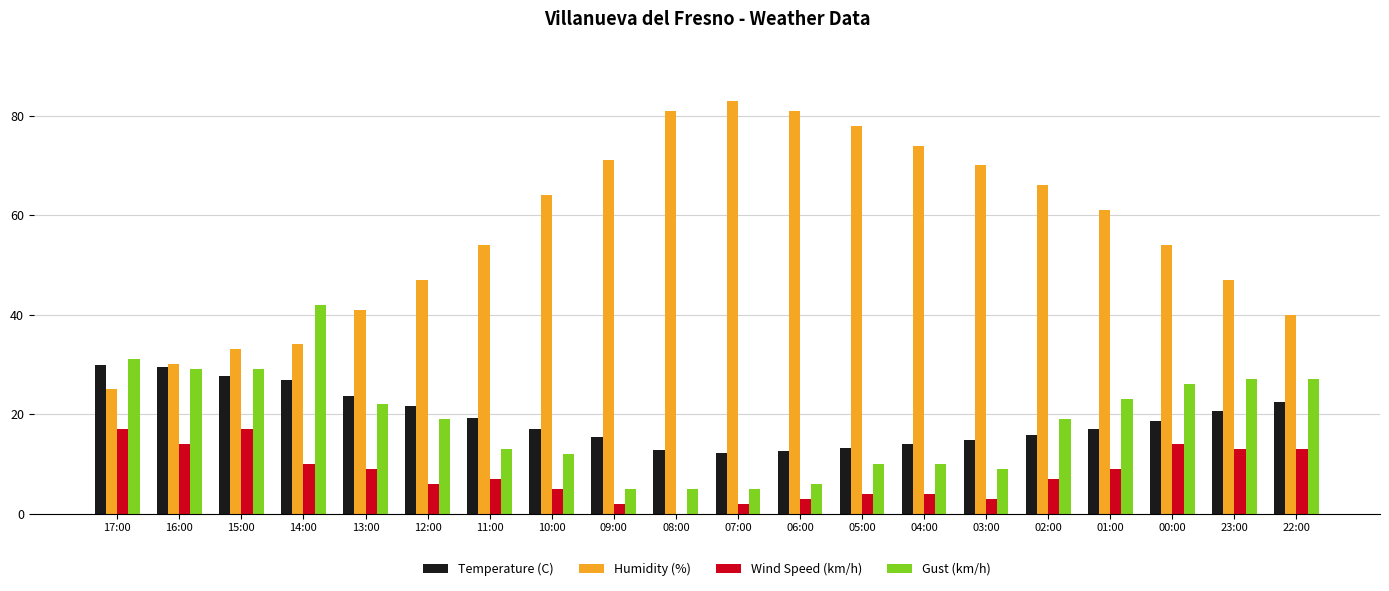

What is the total value across all series at 04:00?

101.9